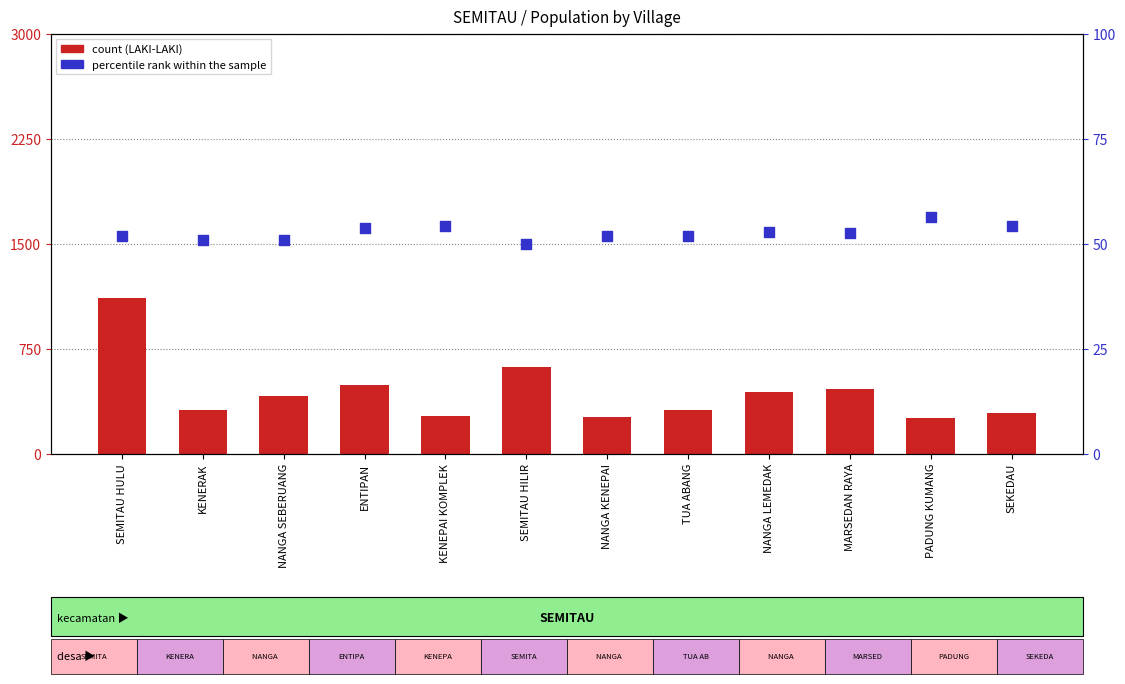

Which series has the largest Y range (max minus min)?

count